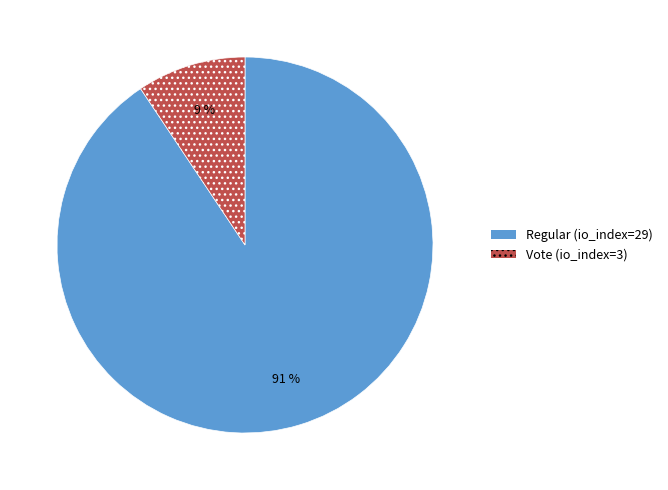

To the nearest percent, what is the average slice percentage?

50%